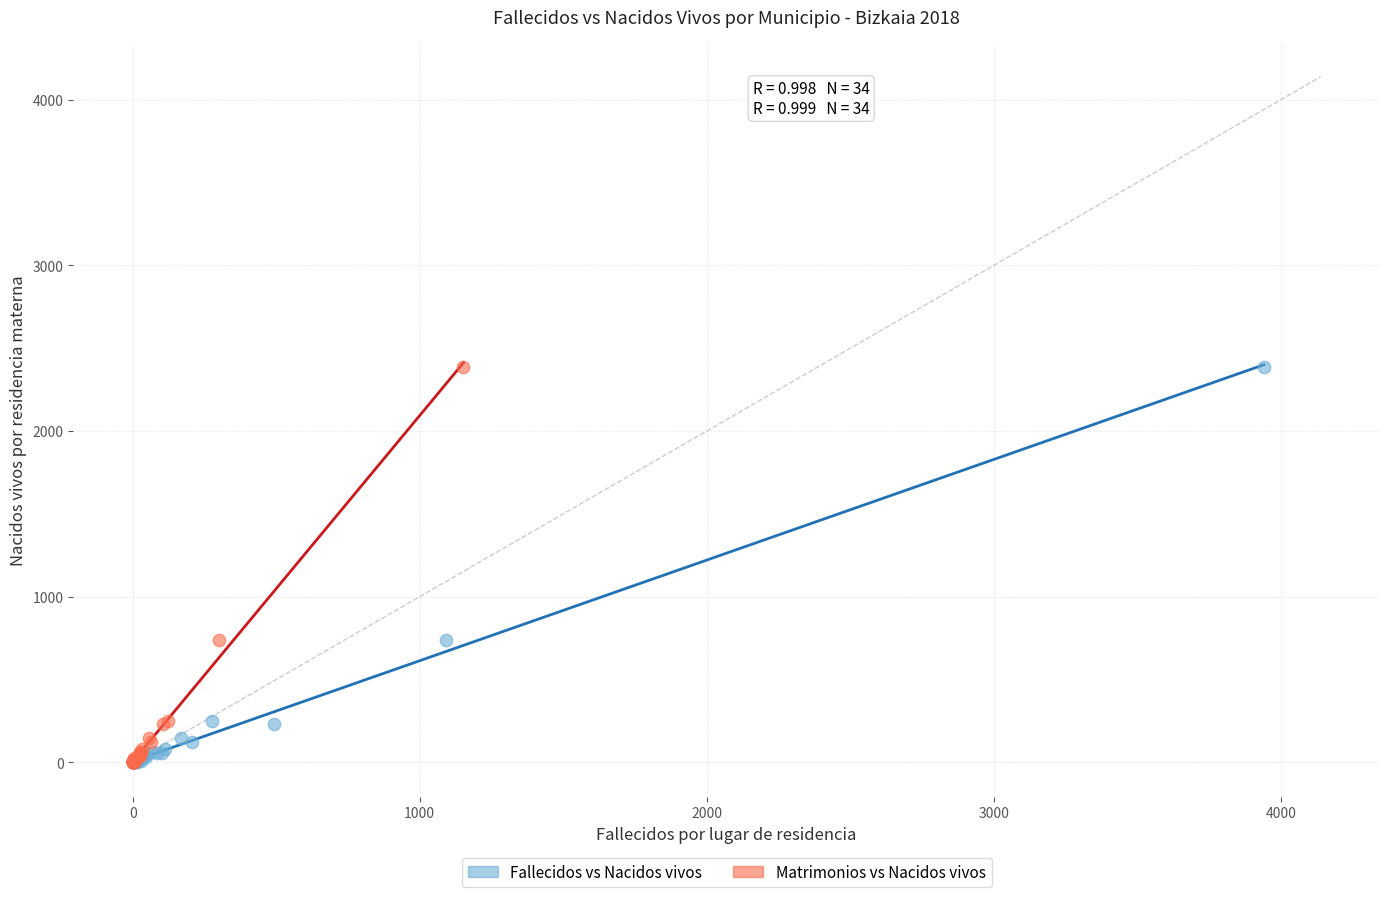

What are all the series names shown in the legend?

Fallecidos vs Nacidos vivos, Matrimonios vs Nacidos vivos